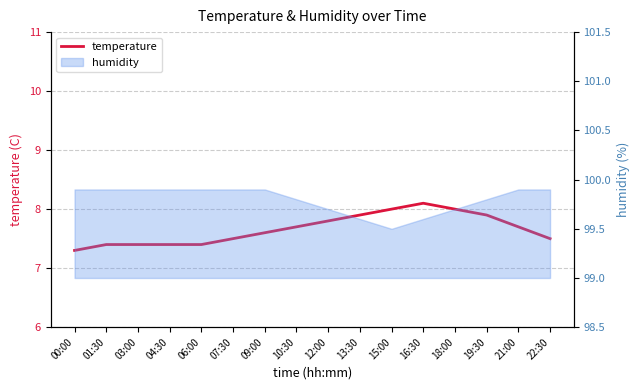

Rank the categories by value from highest to lowest.

16:30, 15:00, 18:00, 13:30, 19:30, 12:00, 10:30, 21:00, 09:00, 07:30, 22:30, 01:30, 03:00, 04:30, 06:00, 00:00